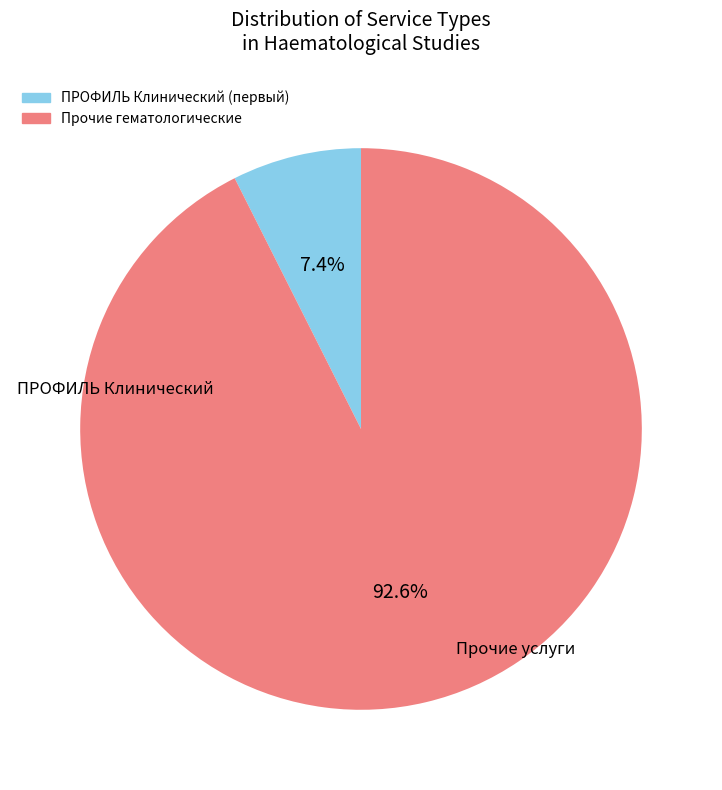

Does any single category account for the majority?

Yes